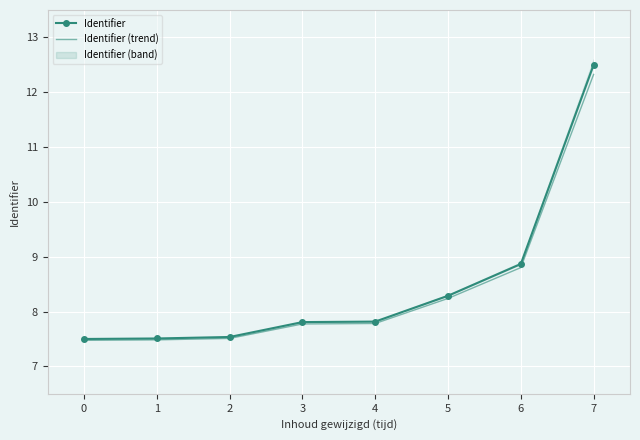

What value does the Identifier series have at 3?

7.8